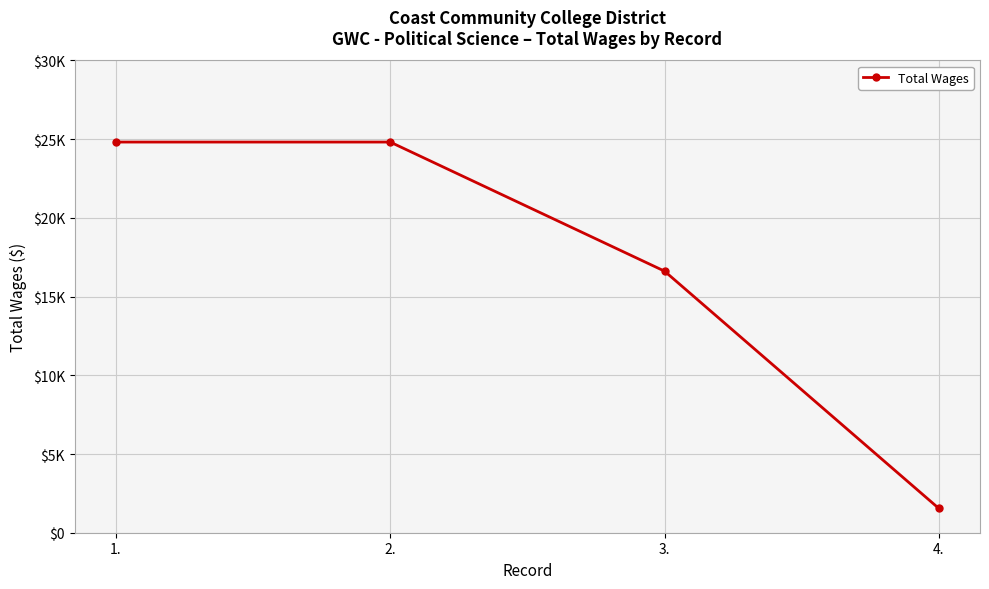

What is the minimum value shown in the chart?

1543